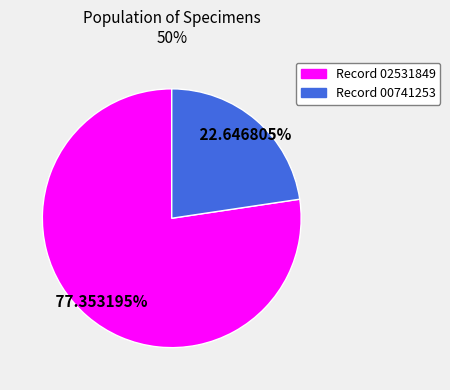

Is there a majority slice in this chart?

Yes